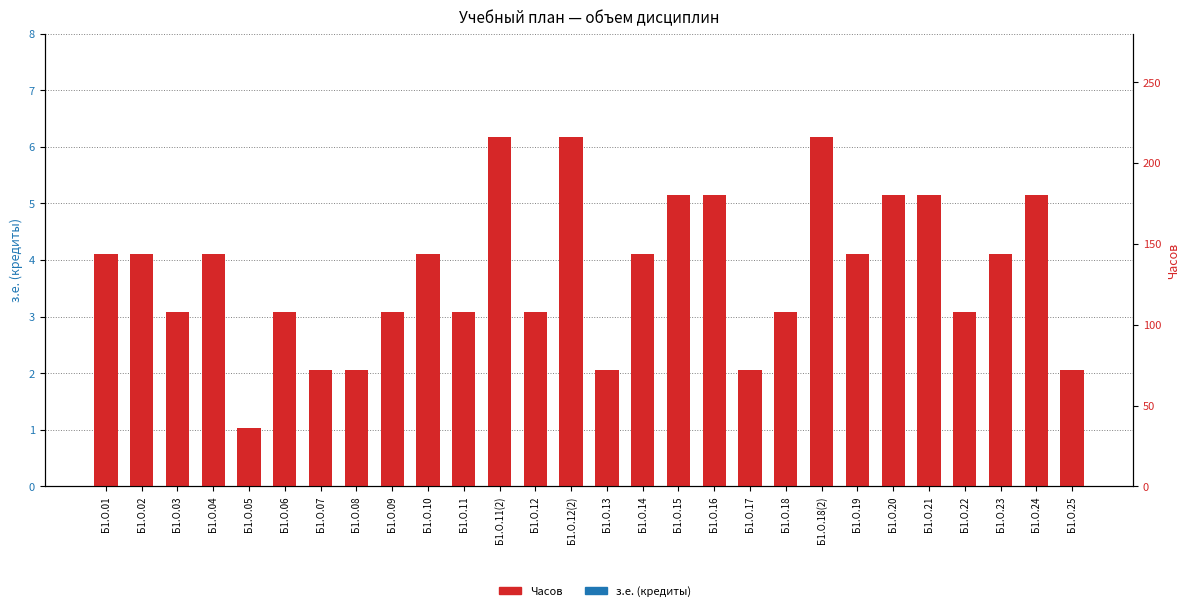

What is the maximum value shown in the chart?

216